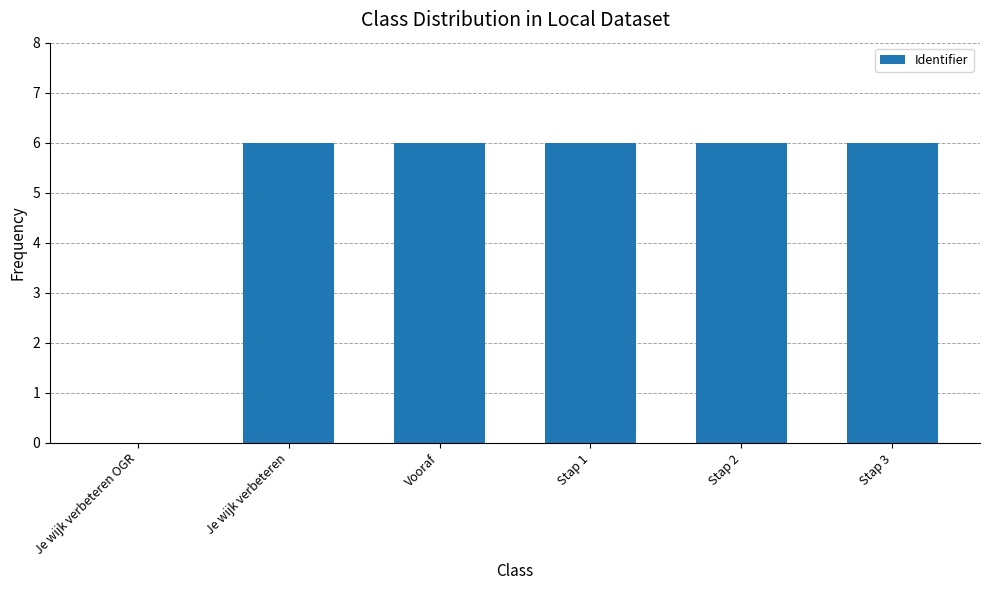

What is the change in value from Je wijk verbeteren OGR to Stap 2?

+6